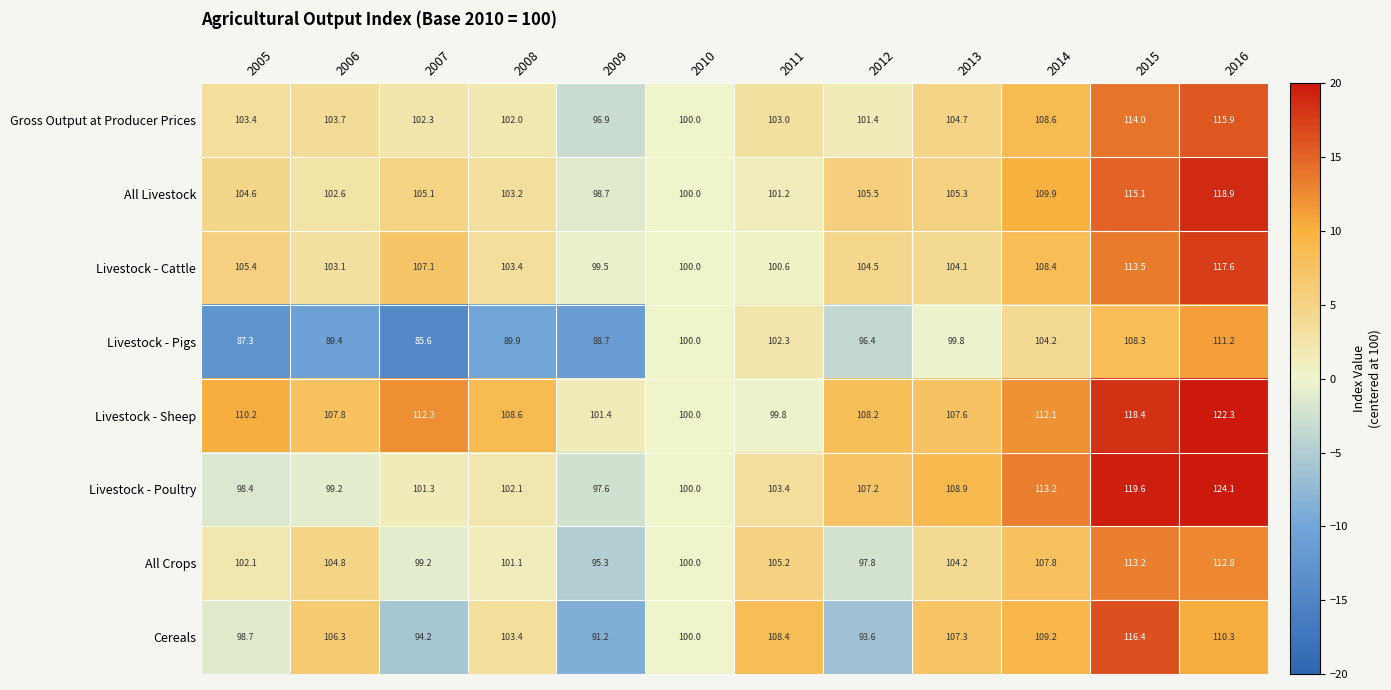

At 2013, list the series in order from largest to smallest.

Livestock - Poultry, Livestock - Sheep, Cereals, All Livestock, Gross Output at Producer Prices, All Crops, Livestock - Cattle, Livestock - Pigs